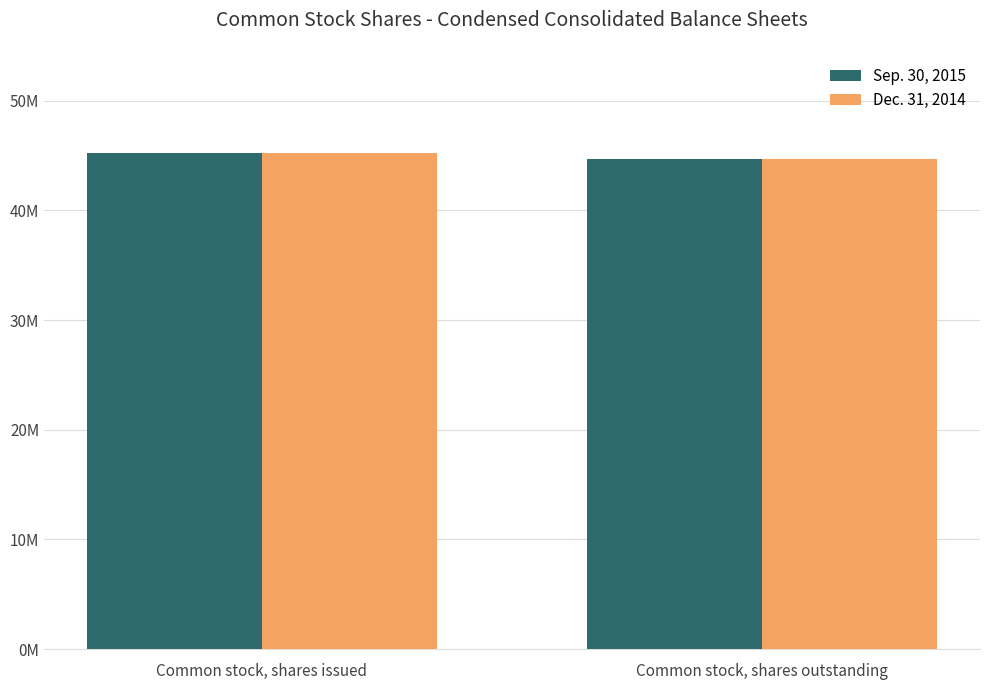

What is the difference between the maximum and minimum values in the Dec. 31, 2014 series?

507122